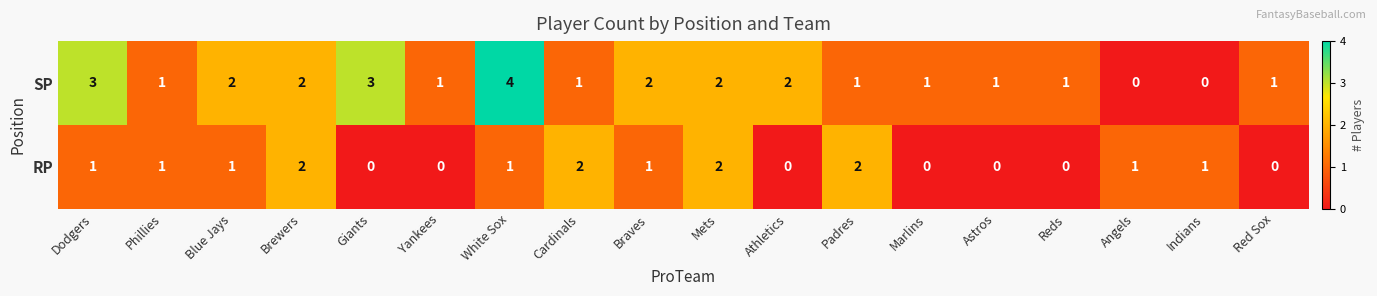

Is it true that SP equals 1 at Cardinals?

True